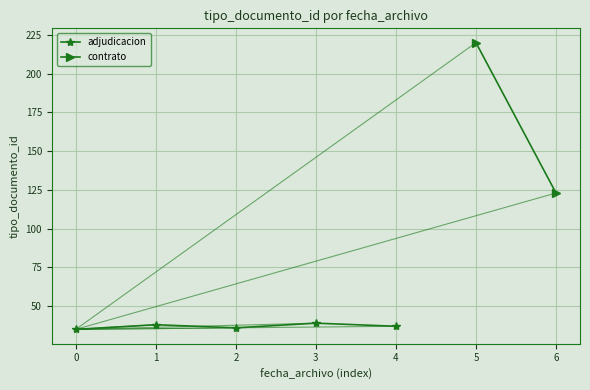

How many data points are less than 37?

2